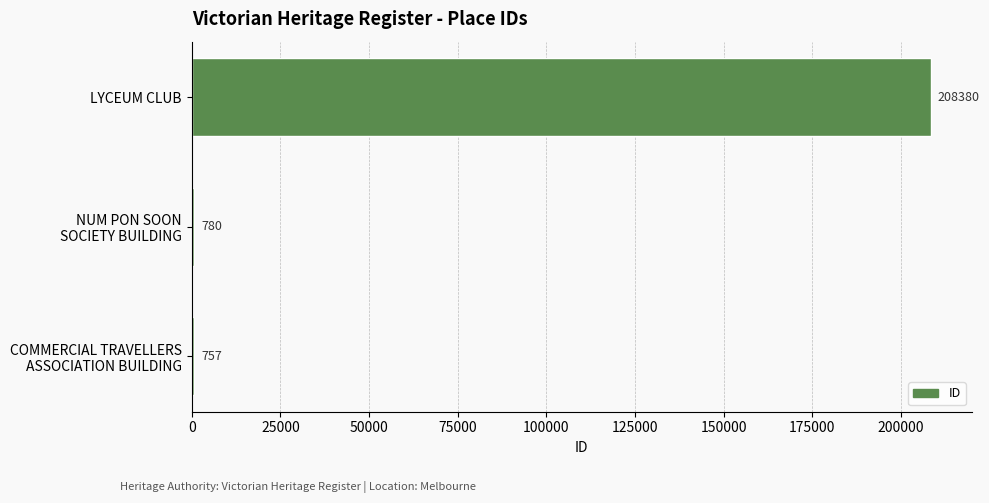

Reading top to bottom, what are all the values shown in this chart?

208380	780	757